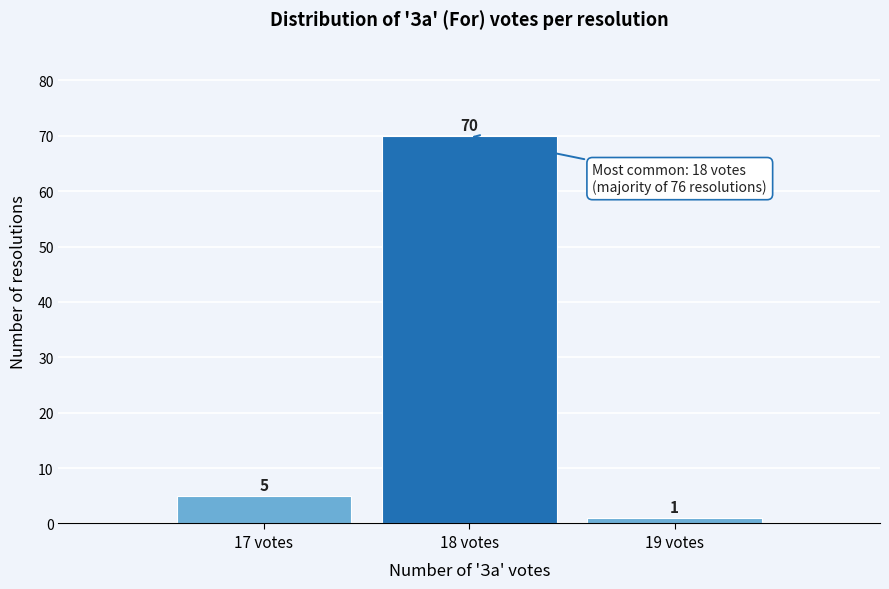

Which range on the x-axis has the tallest bar?

17.5 to 18.5